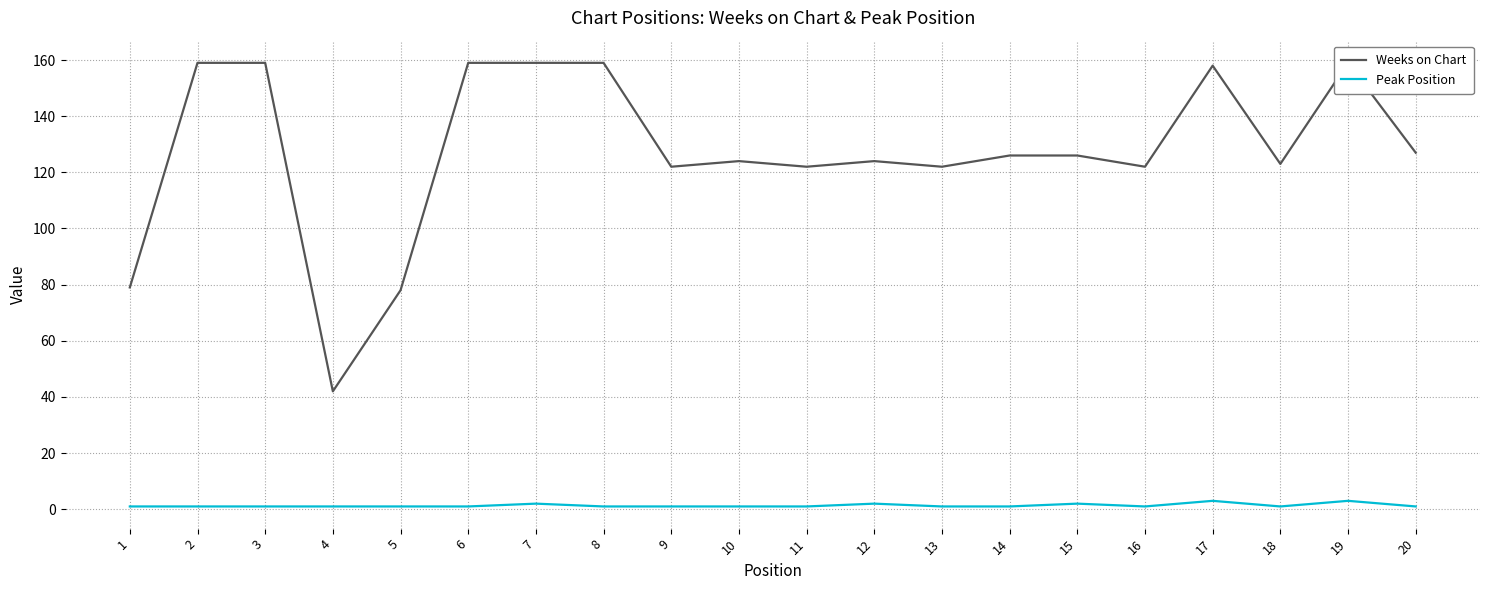

Which series has the largest total across all categories?

Weeks on Chart